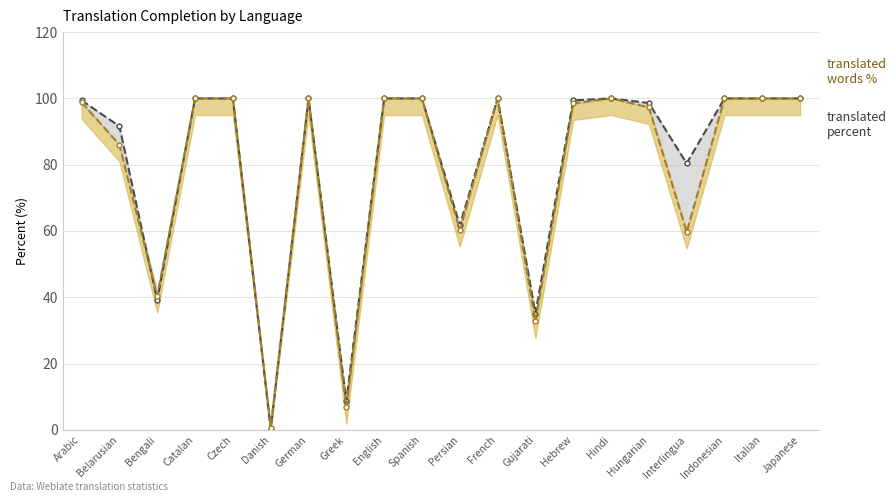

What is the difference between the second highest and minimum values in the translated_words_percent series?

99.3